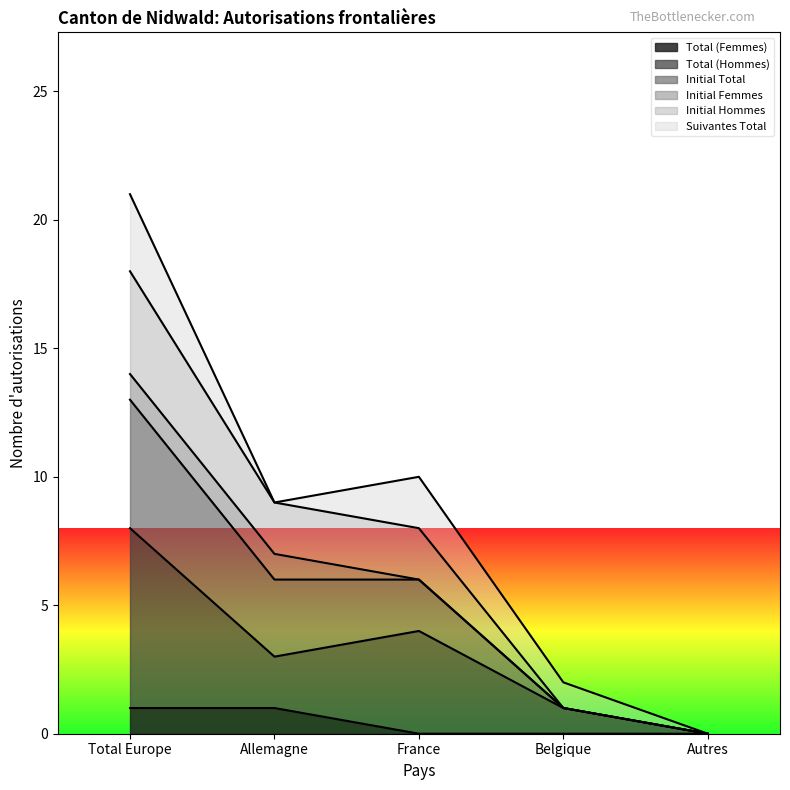

The Total (Hommes) series shows 1 at France. True or false?

False